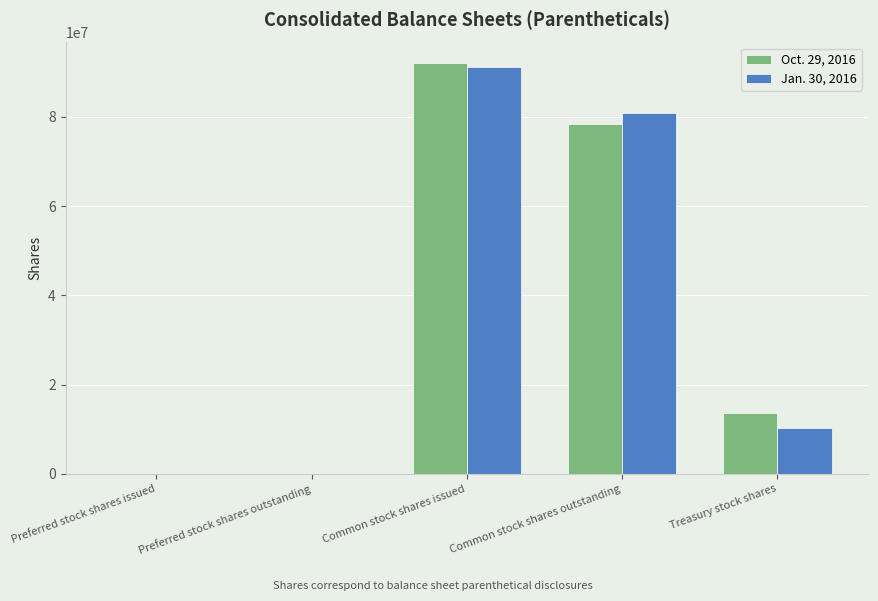

True or false: Oct. 29, 2016 has a value of 92041000 at Common stock shares issued.

True